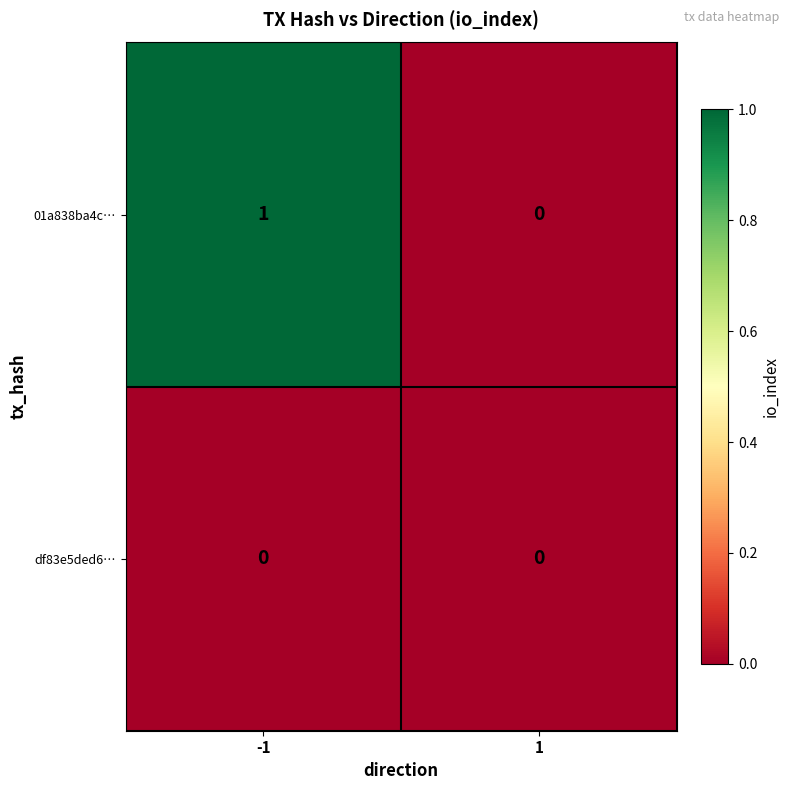

How many data points does each series have?

2